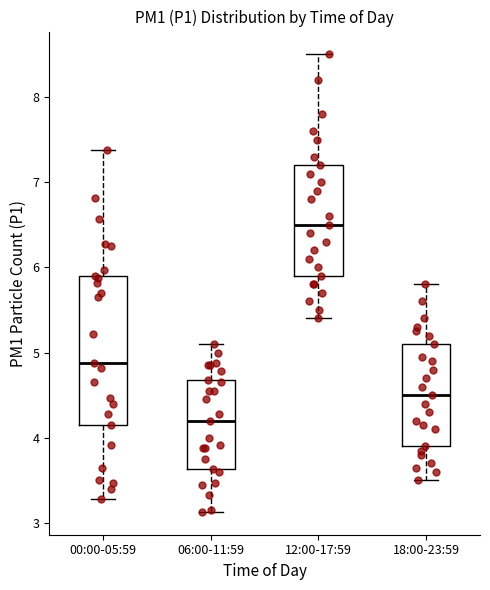

Reading left to right, transcribe this box plot: for each box, give where its median line is, the range the box spans, and where its two whiskers end, as read against the y-axis. The values are not printed on the chart, so give them approximately, as read against the axis.

00:00-05:59: median 4.9, box 4.2 to 5.9, whiskers 3.3 to 7.4
06:00-11:59: median 4.2, box 3.6 to 4.7, whiskers 3.1 to 5.1
12:00-17:59: median 6.5, box 5.9 to 7.2, whiskers 5.4 to 8.5
18:00-23:59: median 4.5, box 3.9 to 5.1, whiskers 3.5 to 5.8